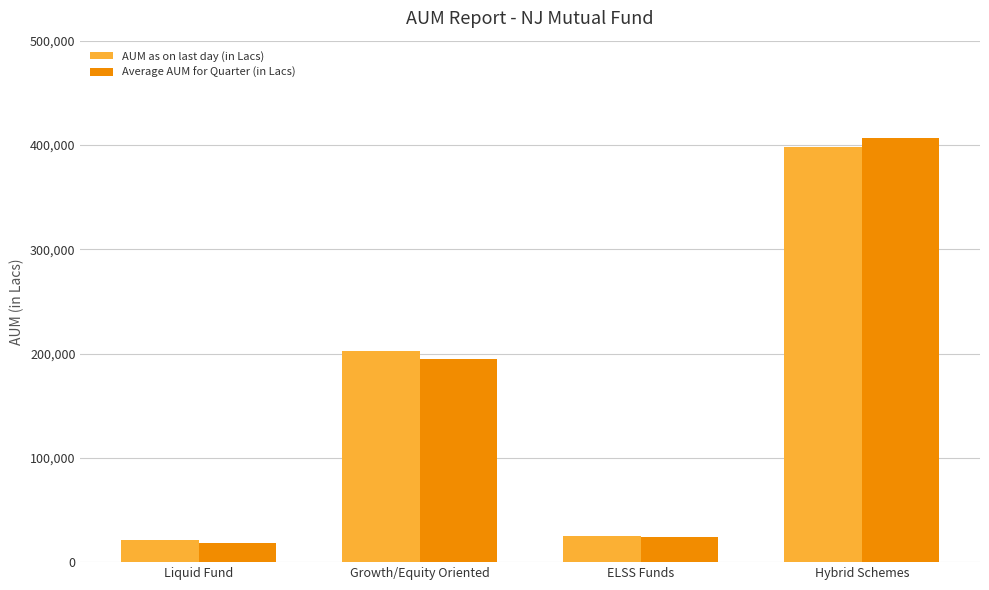

At how many categories does at least one series exceed 189116?

2